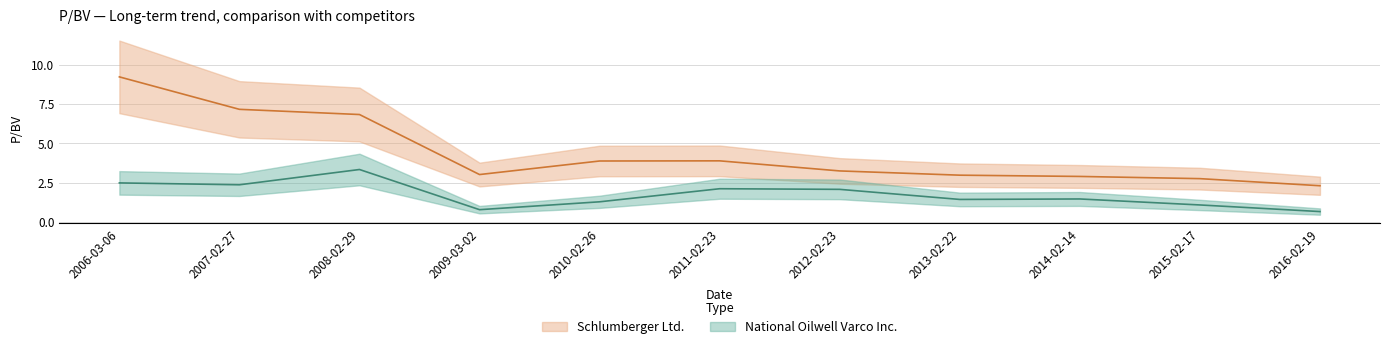

True or false: Schlumberger Ltd. and National Oilwell Varco Inc. cross at least once.

False